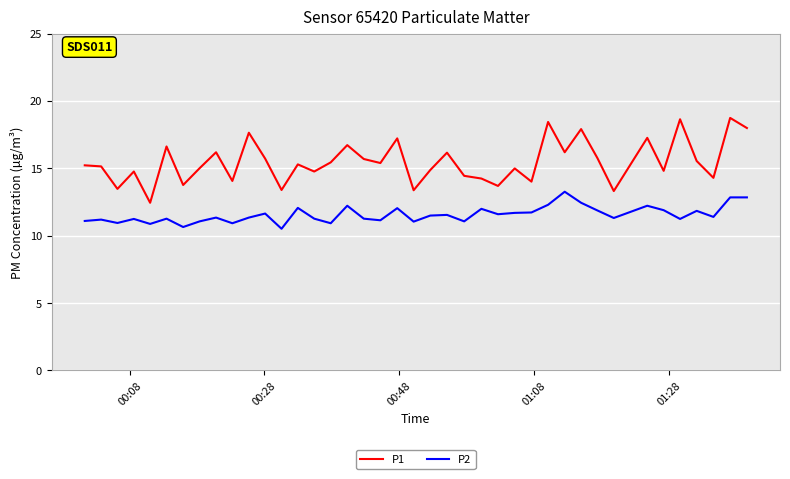

List the series in order of their peak value, highest first.

P1, P2